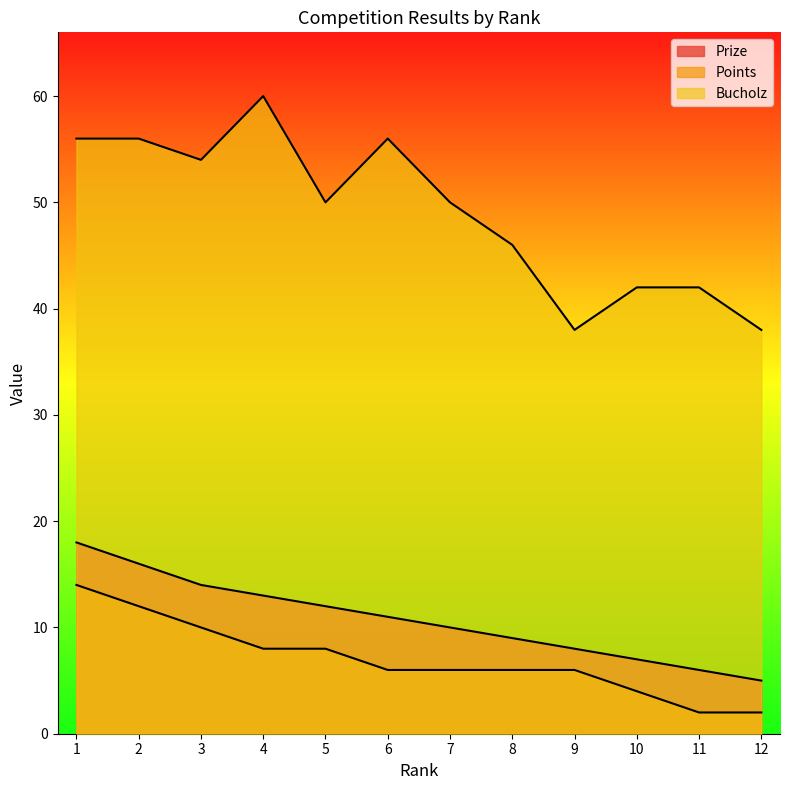

Between 10 and 2, which is larger?

2